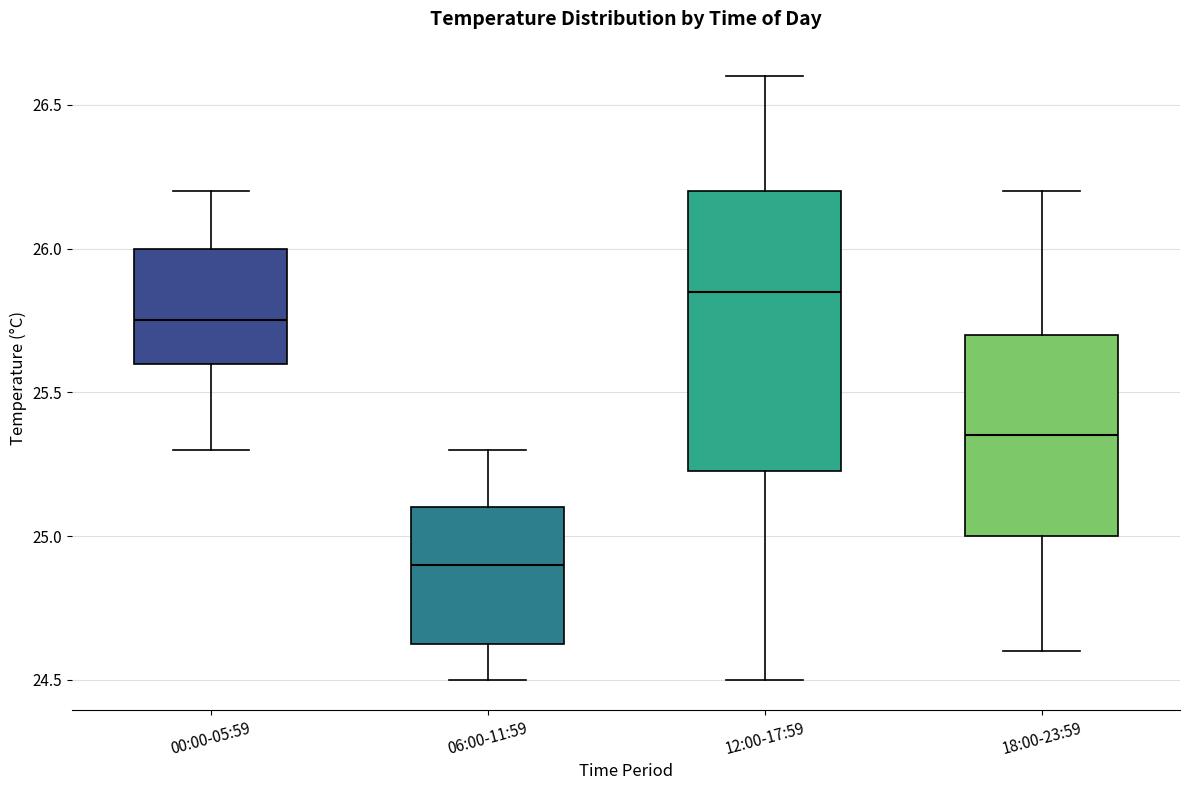

Reading left to right, read every box against the y-axis: the position of its median line, the range the box covers, and the ends of its whiskers. The values are not printed on the chart, so give them approximately, as read against the axis.

00:00-05:59: median 25.75, box 25.60 to 26.00, whiskers 25.30 to 26.20
06:00-11:59: median 24.90, box 24.65 to 25.10, whiskers 24.50 to 25.30
12:00-17:59: median 25.85, box 25.25 to 26.20, whiskers 24.50 to 26.60
18:00-23:59: median 25.35, box 25.00 to 25.70, whiskers 24.60 to 26.20